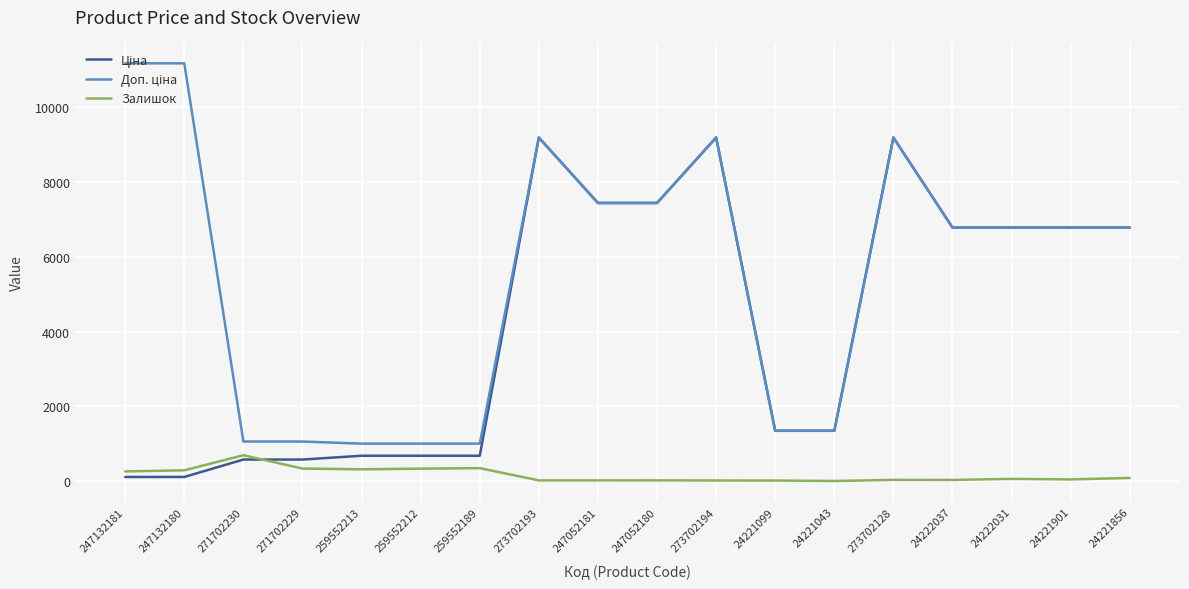

The Залишок series shows 290.0 at 247132180. True or false?

True